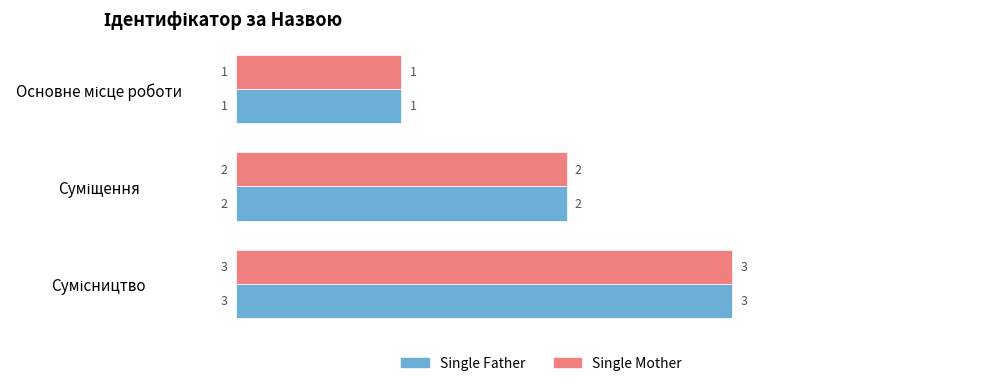

What is the sum of all Single Father values?

6